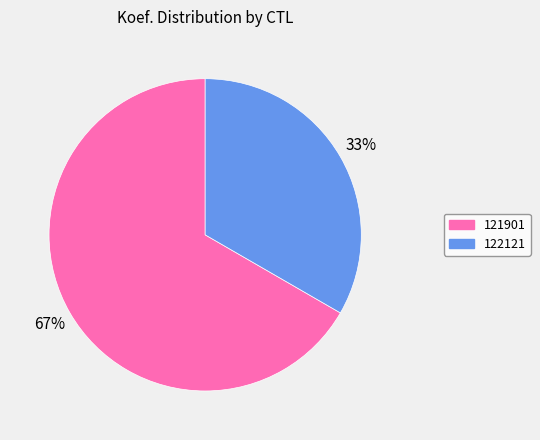

Between 122121 and 121901, which is larger?

121901